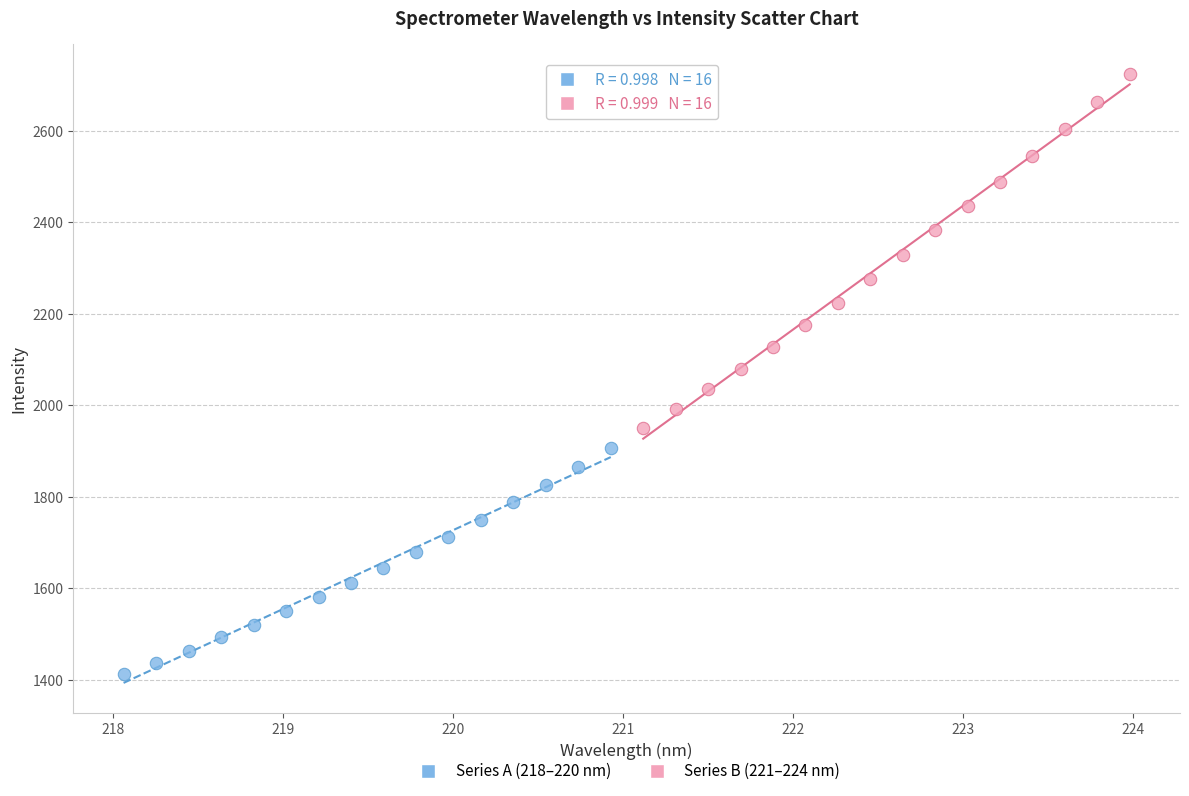

Which series contains the highest Y value?

Series B (221–224 nm)